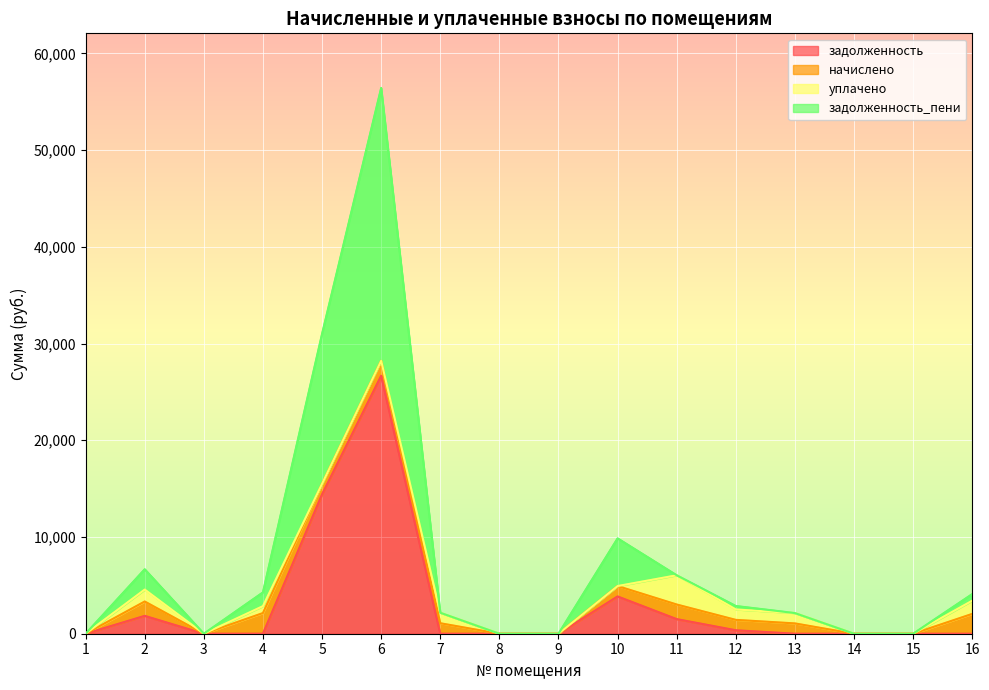

What is the sum of all задолженность values?

48640.6